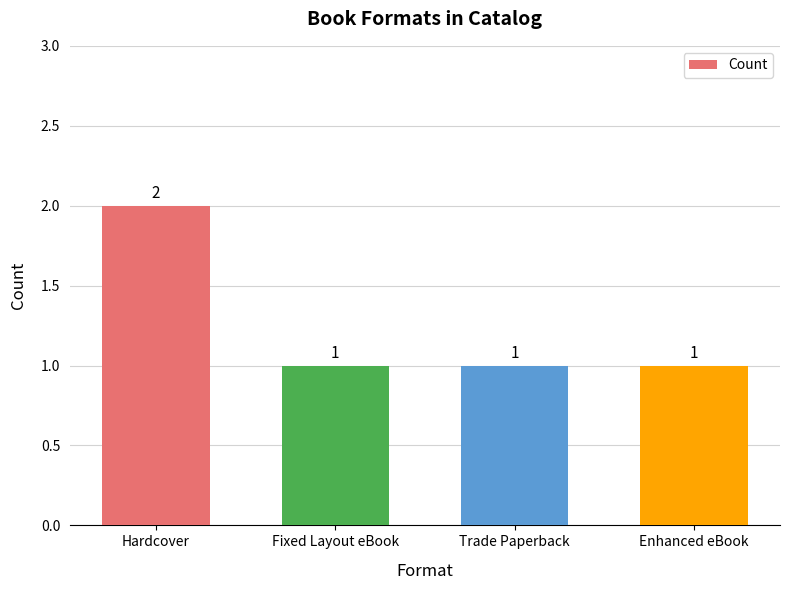

The chart shows a value of 2 at Enhanced eBook. True or false?

False